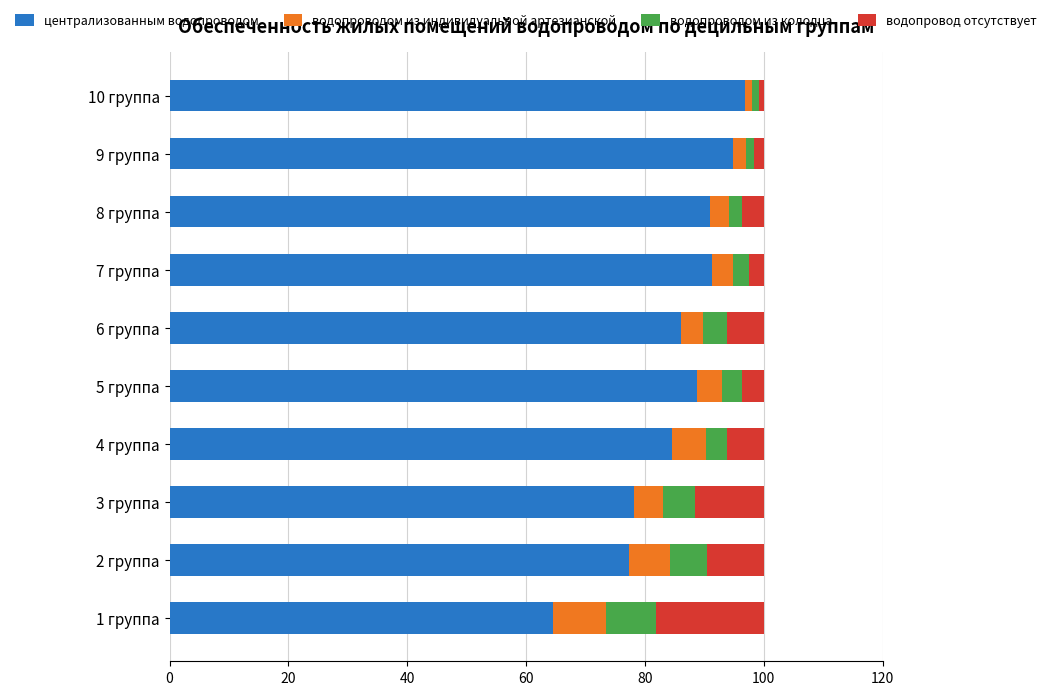

What is the lowest value of the централизованным водопроводом series?

64.5